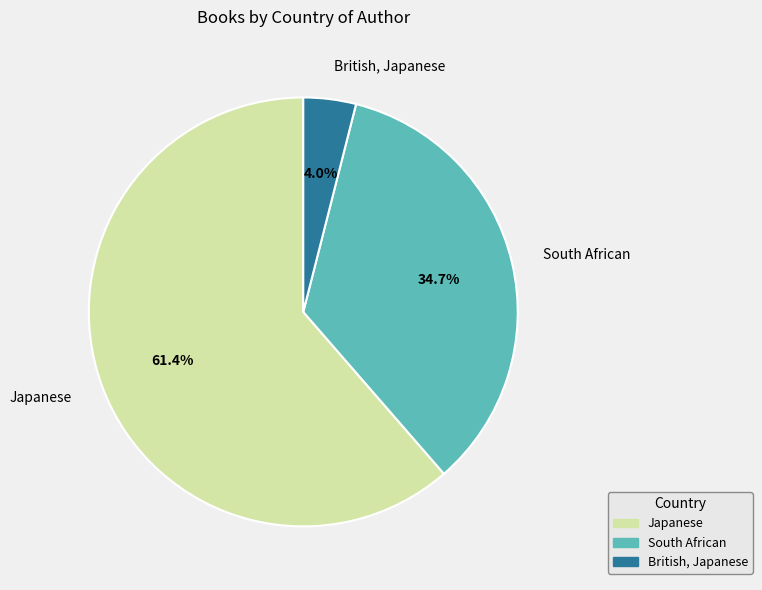

Does Japanese represent more than half of the total?

Yes